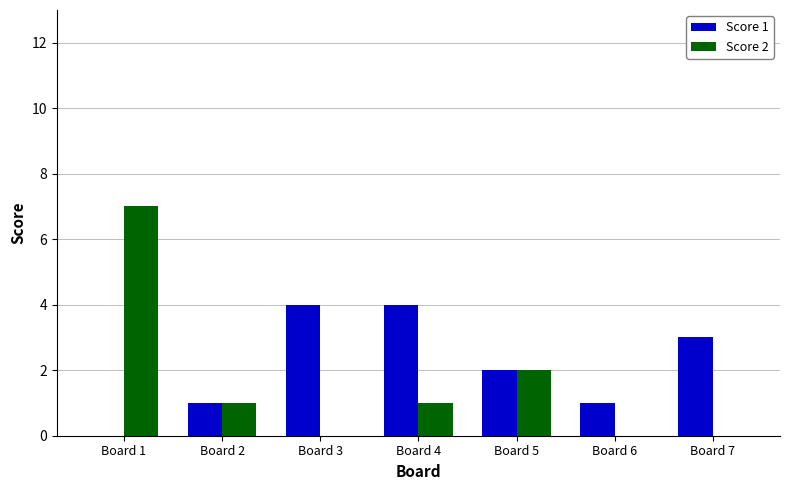

Which series has the largest range (max minus min)?

Score 2